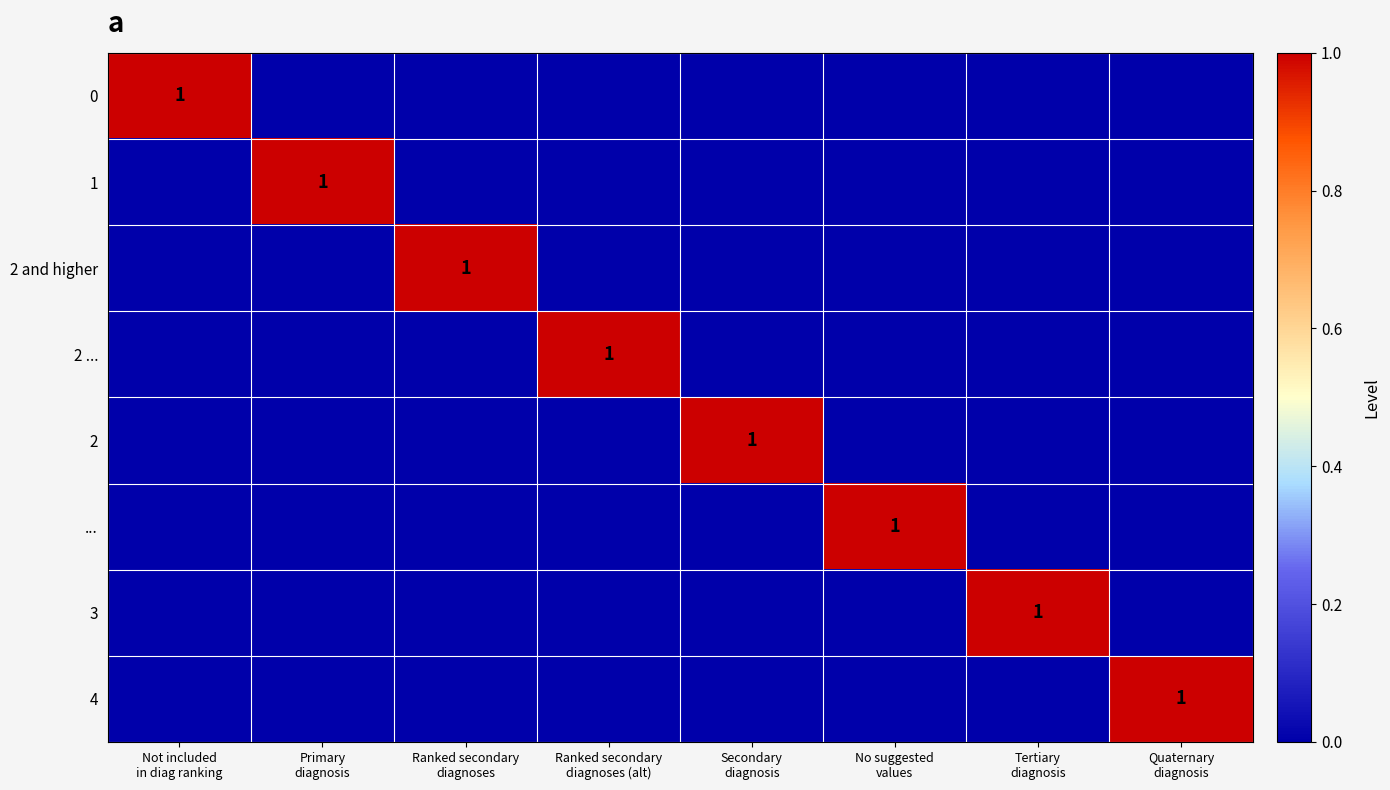

Which category has the highest value in the 0 series?

Not included in diag ranking